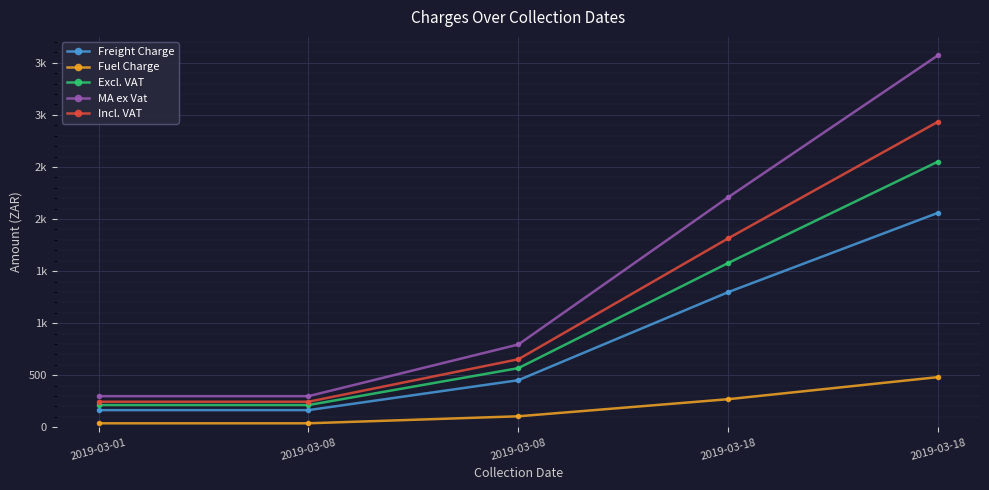

Does the chart have visible grid lines?

Yes